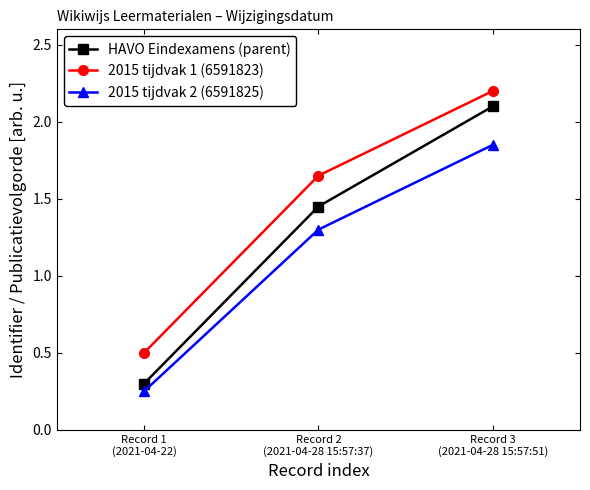

Which series has the widest spread of values?

HAVO Eindexamens (parent)